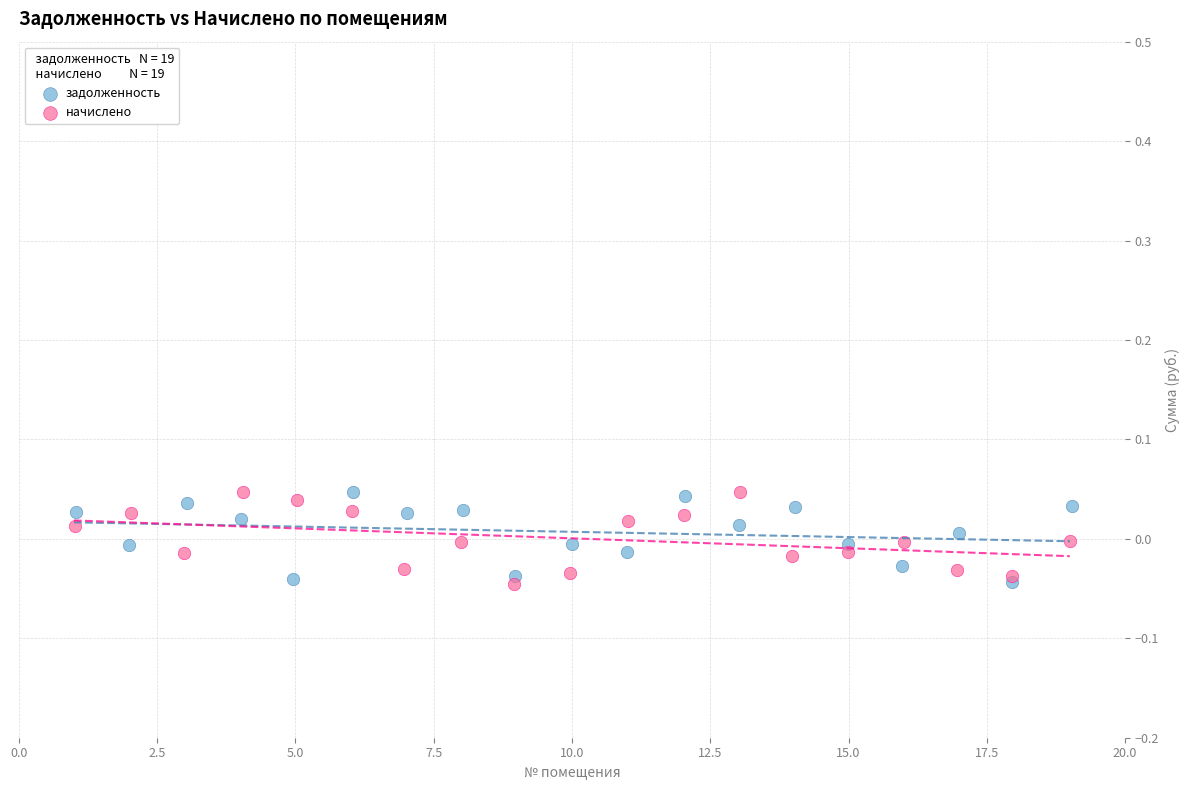

What are all the series names shown in the legend?

задолженность, начислено